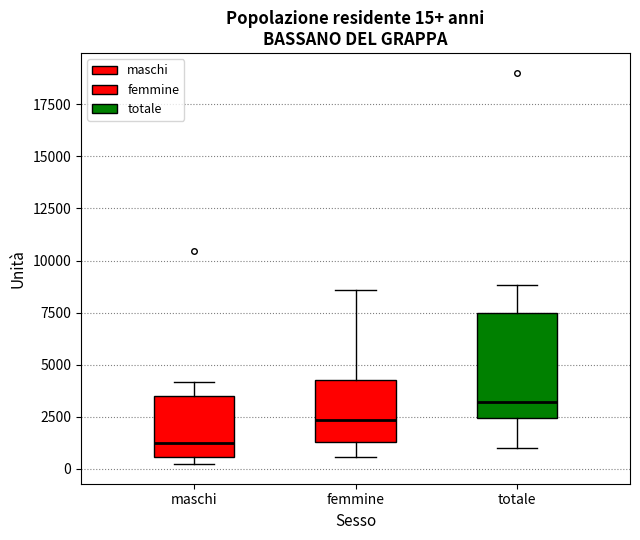

Which box's median line is the highest?

totale